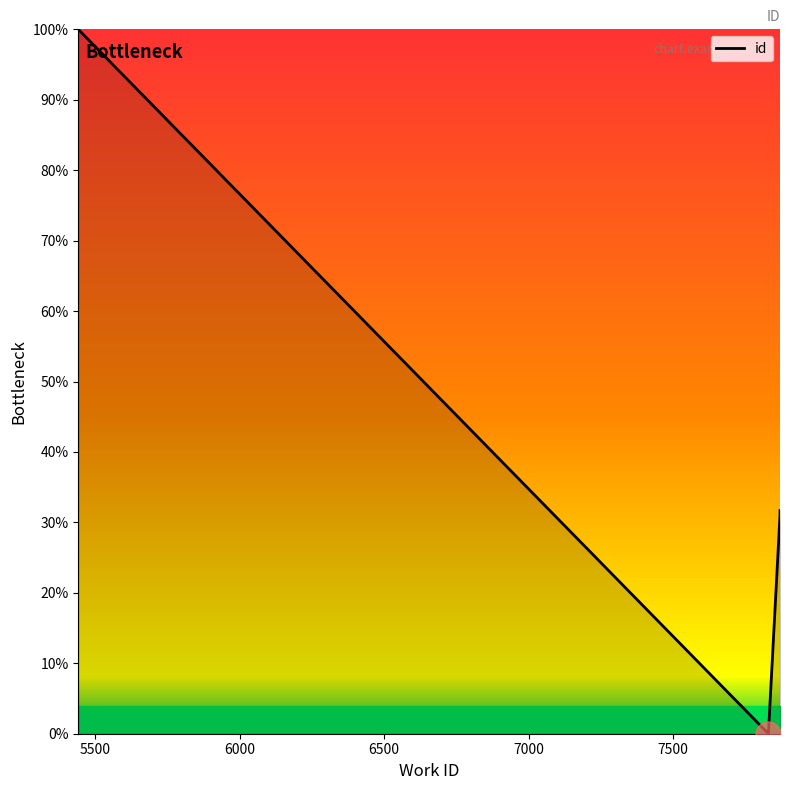

Reading left to right, what are all the values shown in this chart?

100.0	0.0	0.1	31.0	31.1	31.2	31.3	31.5	31.6	31.7